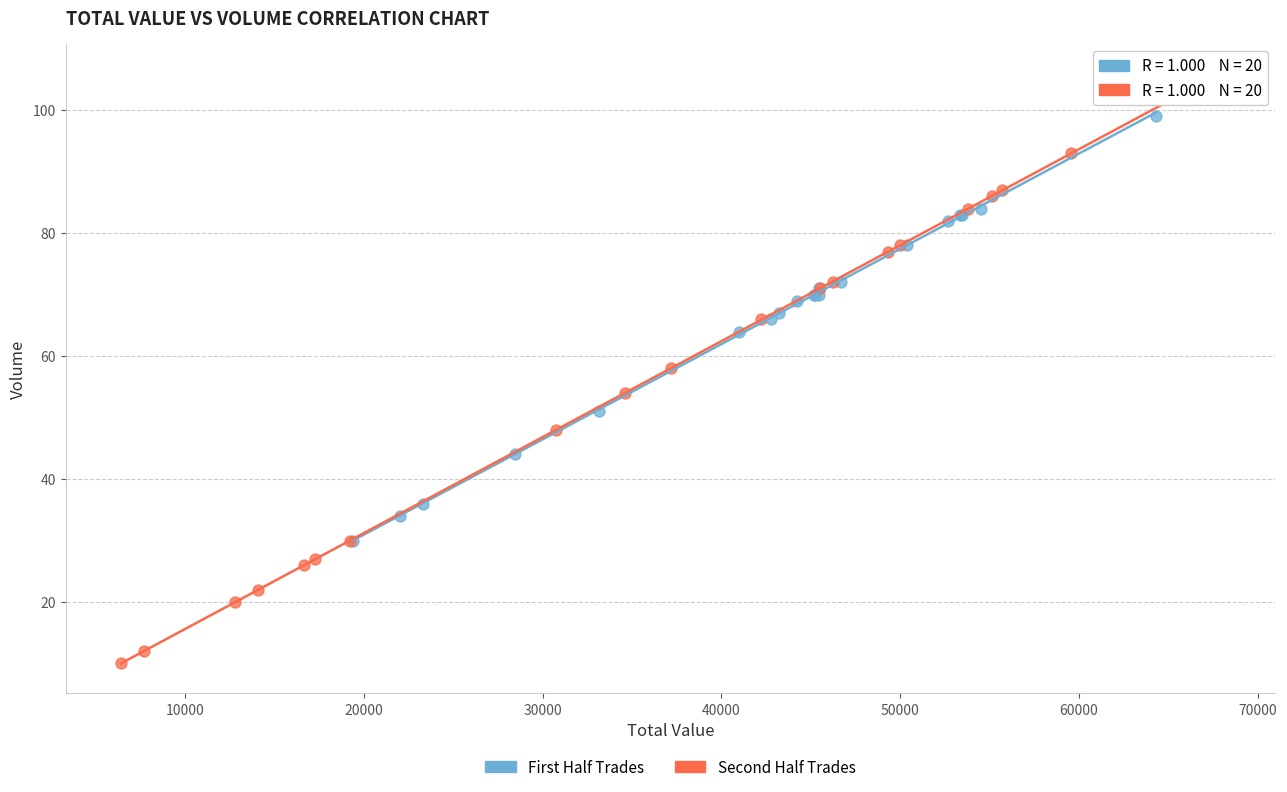

Which series reaches the maximum Y coordinate?

Second Half Trades